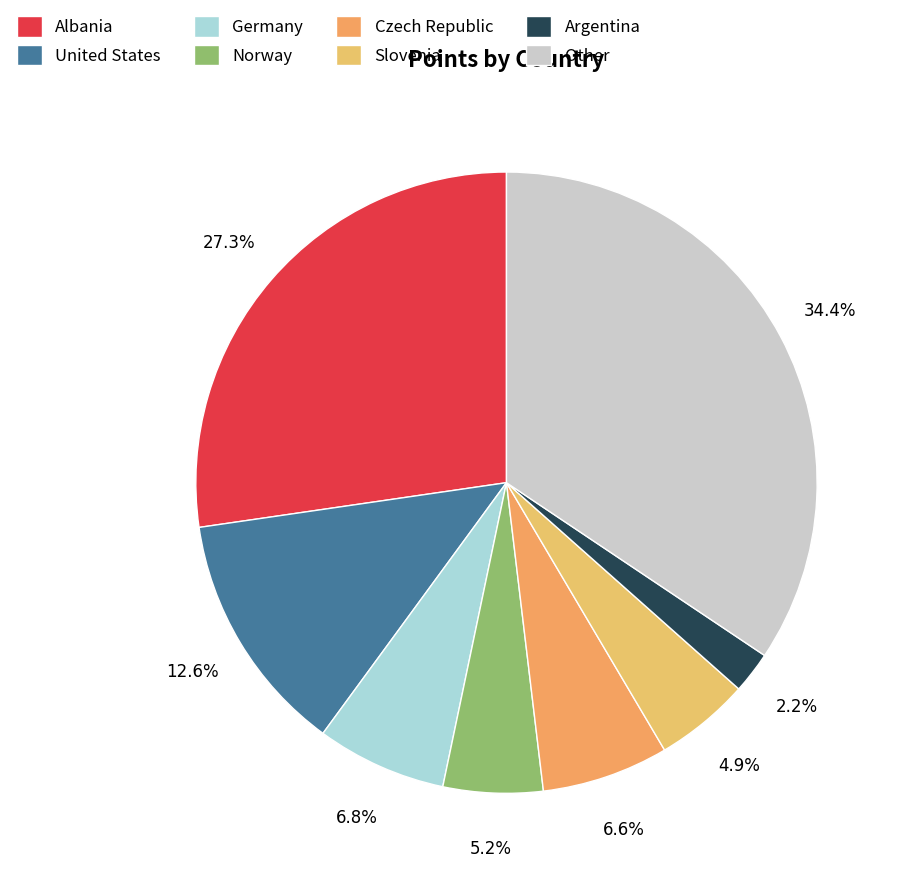

To the nearest percent, what portion does Argentina represent?

2%